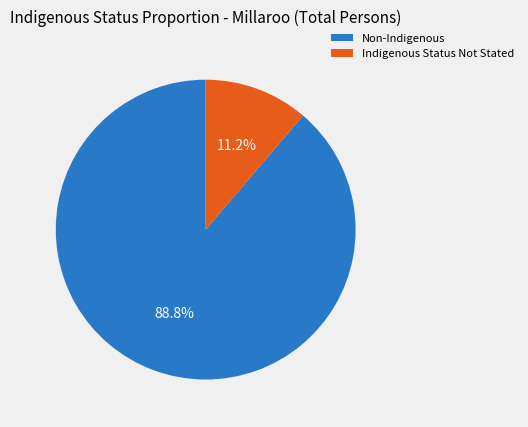

What is the smallest slice in the pie chart?

Indigenous Status Not Stated